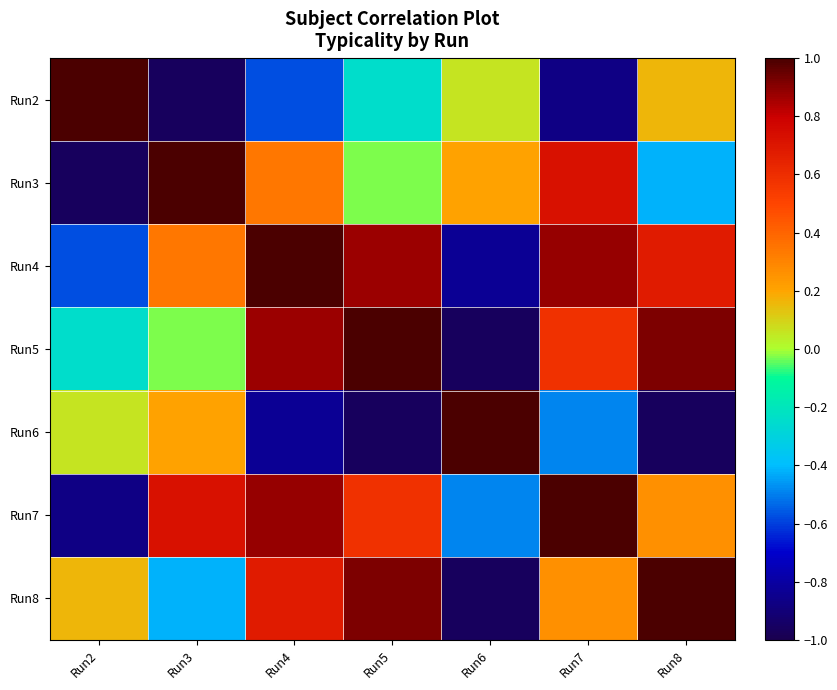

Reading left to right, transcribe all the data shown in this chart.

Run2: Run2=1.0	Run3=-1.0	Run4=-0.6	Run5=-0.2	Run6=0.1	Run7=-0.9	Run8=0.2
Run3: Run2=-1.0	Run3=1.0	Run4=0.3	Run5=-0.0	Run6=0.2	Run7=0.7	Run8=-0.4
Run4: Run2=-0.6	Run3=0.3	Run4=1.0	Run5=0.9	Run6=-0.8	Run7=0.9	Run8=0.7
Run5: Run2=-0.2	Run3=-0.0	Run4=0.9	Run5=1.0	Run6=-1.0	Run7=0.6	Run8=0.9
Run6: Run2=0.1	Run3=0.2	Run4=-0.8	Run5=-1.0	Run6=1.0	Run7=-0.5	Run8=-1.0
Run7: Run2=-0.9	Run3=0.7	Run4=0.9	Run5=0.6	Run6=-0.5	Run7=1.0	Run8=0.3
Run8: Run2=0.2	Run3=-0.4	Run4=0.7	Run5=0.9	Run6=-1.0	Run7=0.3	Run8=1.0